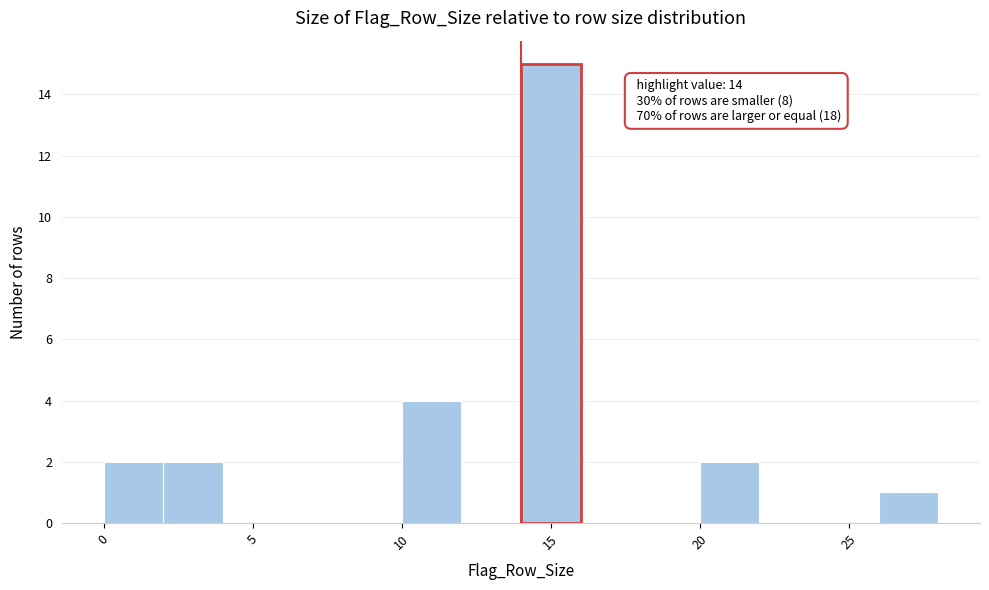

Which range on the x-axis has the tallest bar?

14 to 16